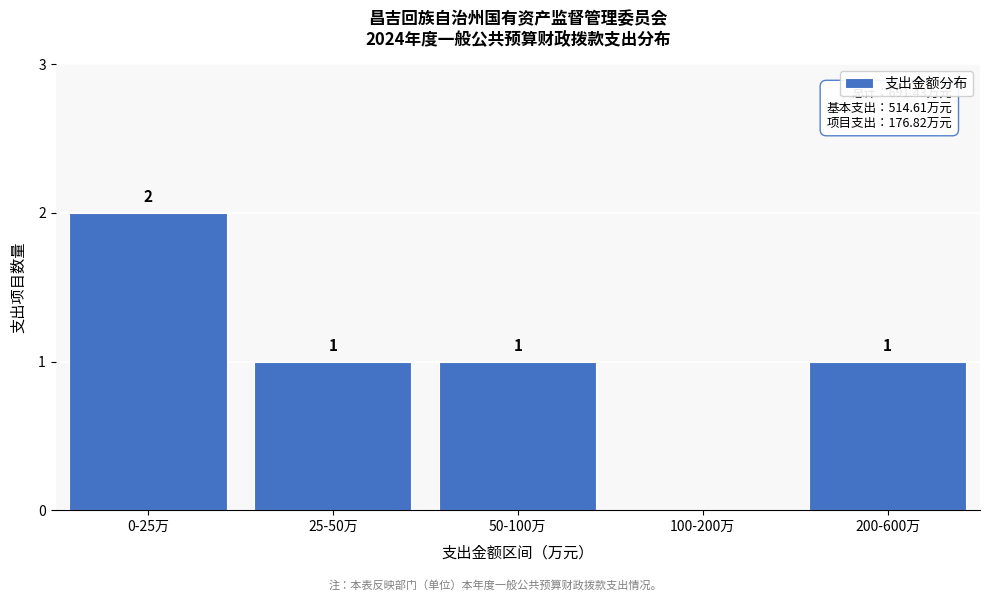

Reading left to right, extract all data points from this chart.

0-25万=2	25-50万=1	50-100万=1	100-200万=0	200-600万=1